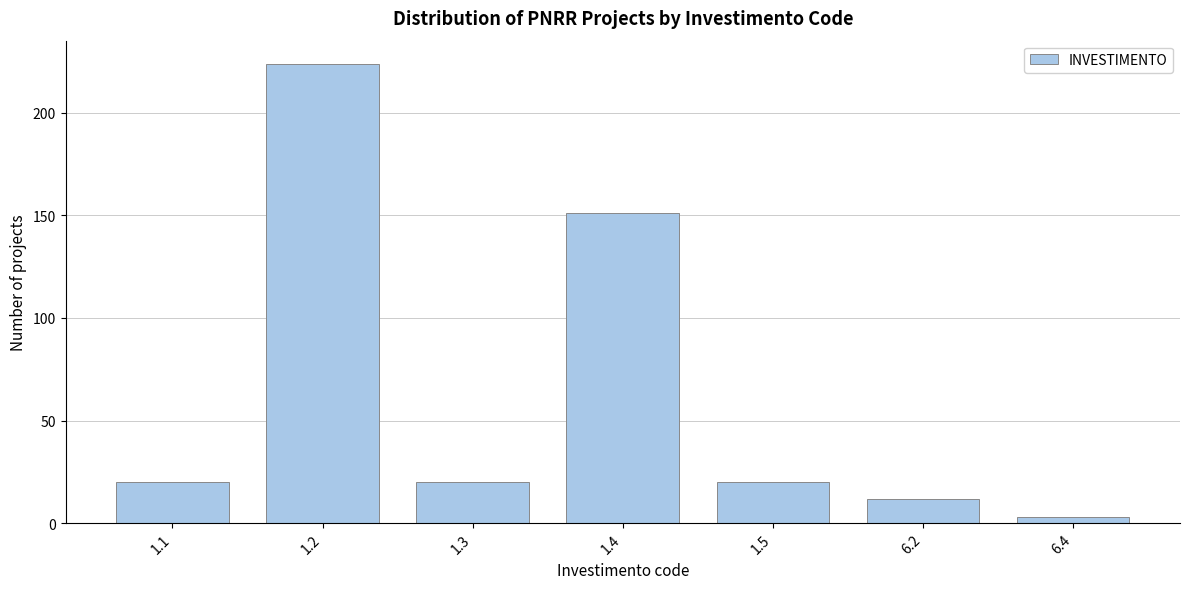

Reading right to left, extract all data points from this chart.

6.4=3	6.2=12	1.5=20	1.4=151	1.3=20	1.2=224	1.1=20